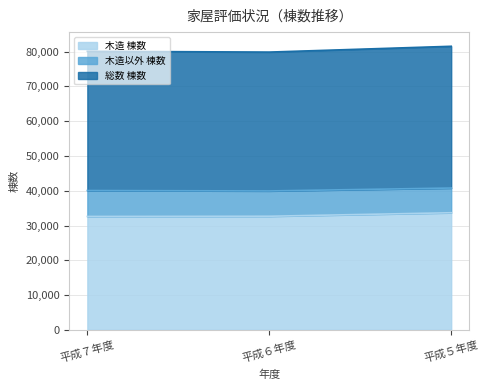

What is the total value across all series at 平成７年度?

80120